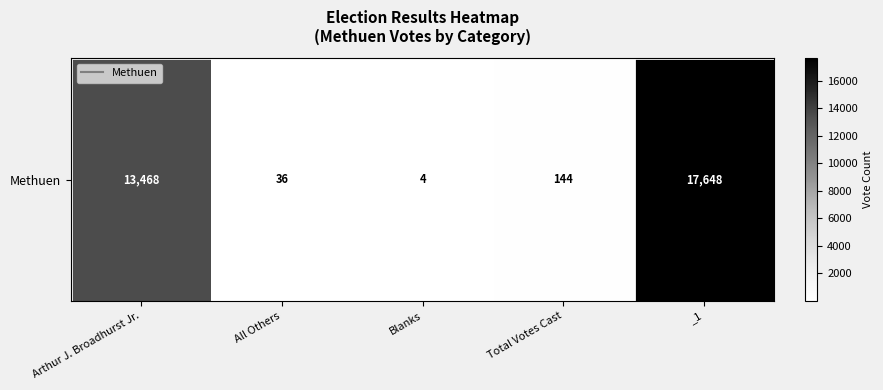

List the labels in order of value, smallest first.

Blanks, All Others, Total Votes Cast, Arthur J. Broadhurst Jr., _1